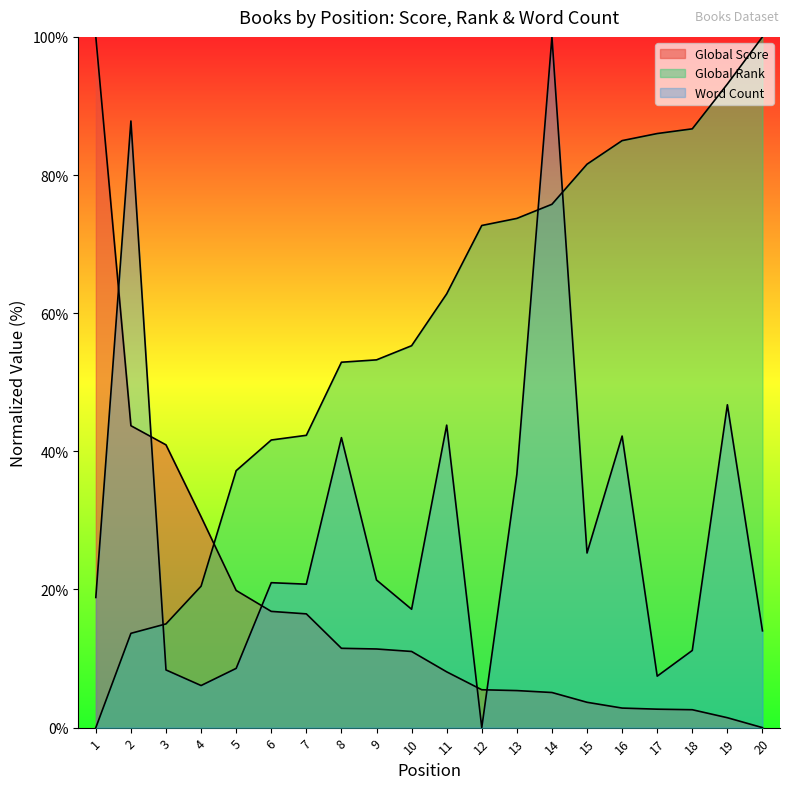

How many lines are shown in the chart?

3